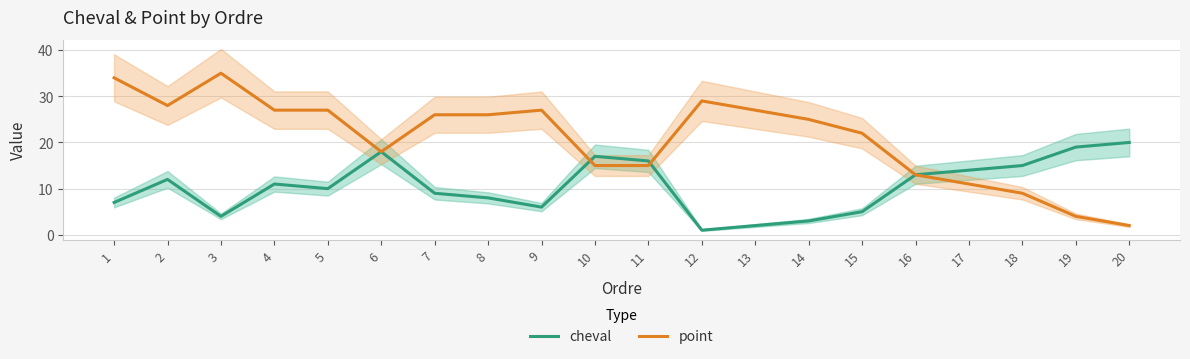

The value of cheval at 20 is 20. True or false?

True